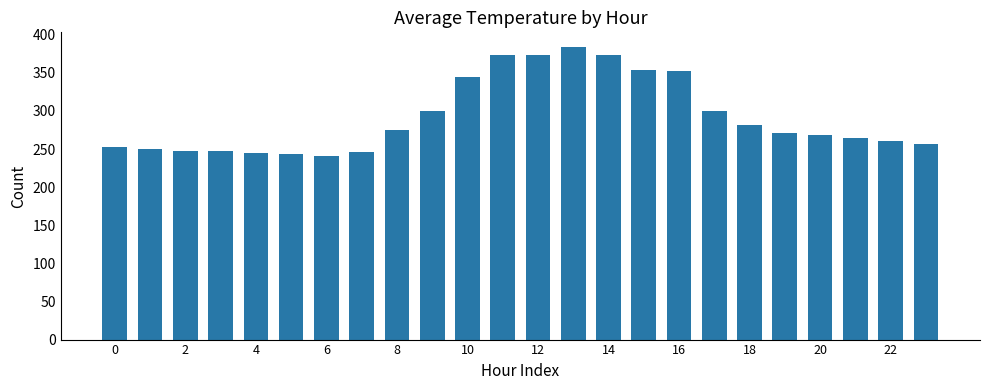

What is the value of the 8th bar from the left?

246.0